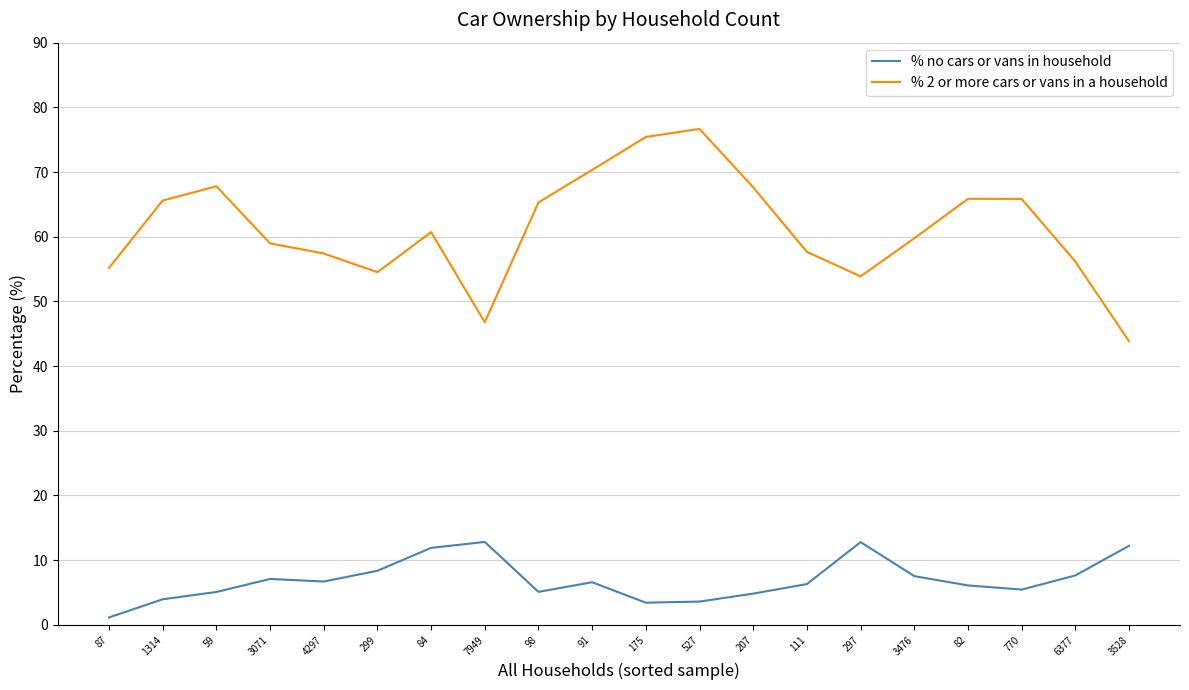

Is it true that % 2 or more cars or vans in a household equals 97.7 at 299?

False